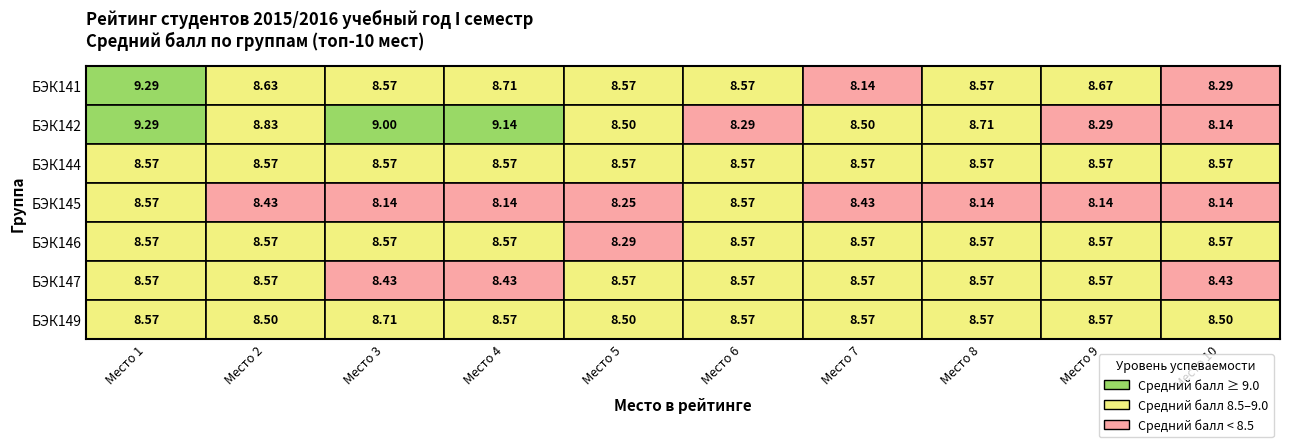

At which label is БЭК149 closest to 8?

Место 2